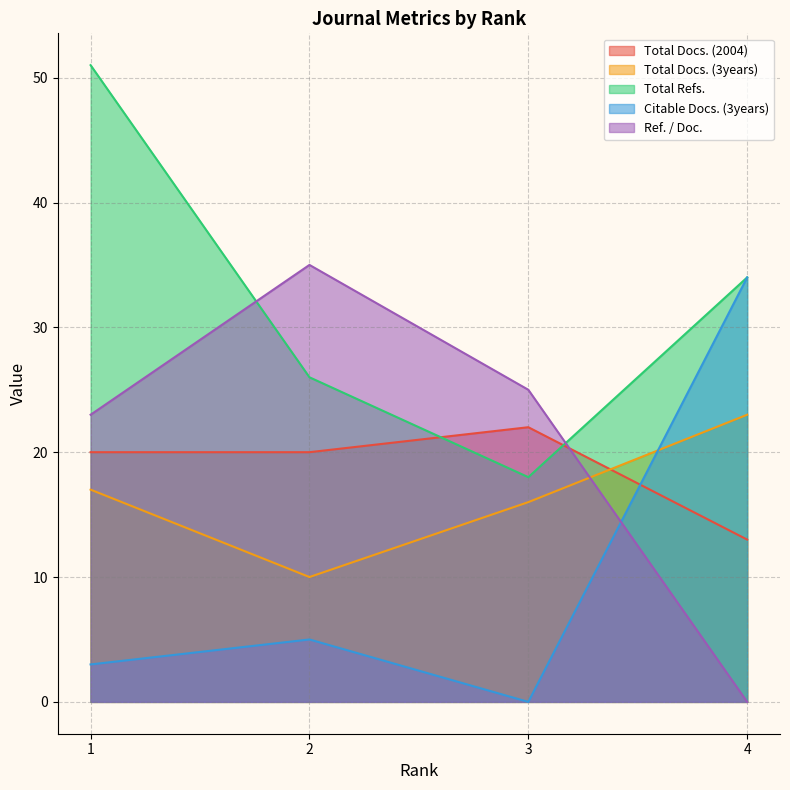

What is the difference between the maximum and second lowest values in the Total Docs. (3years) series?

7